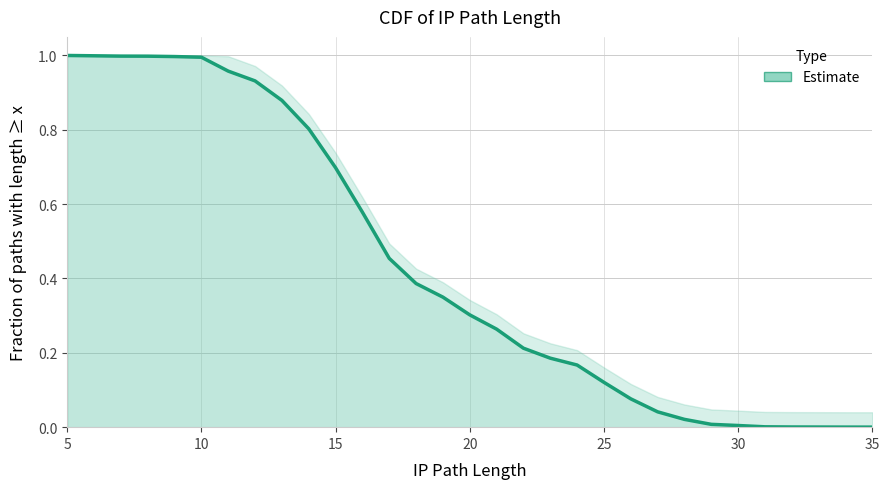

The value at 27 is 0.0. True or false?

False